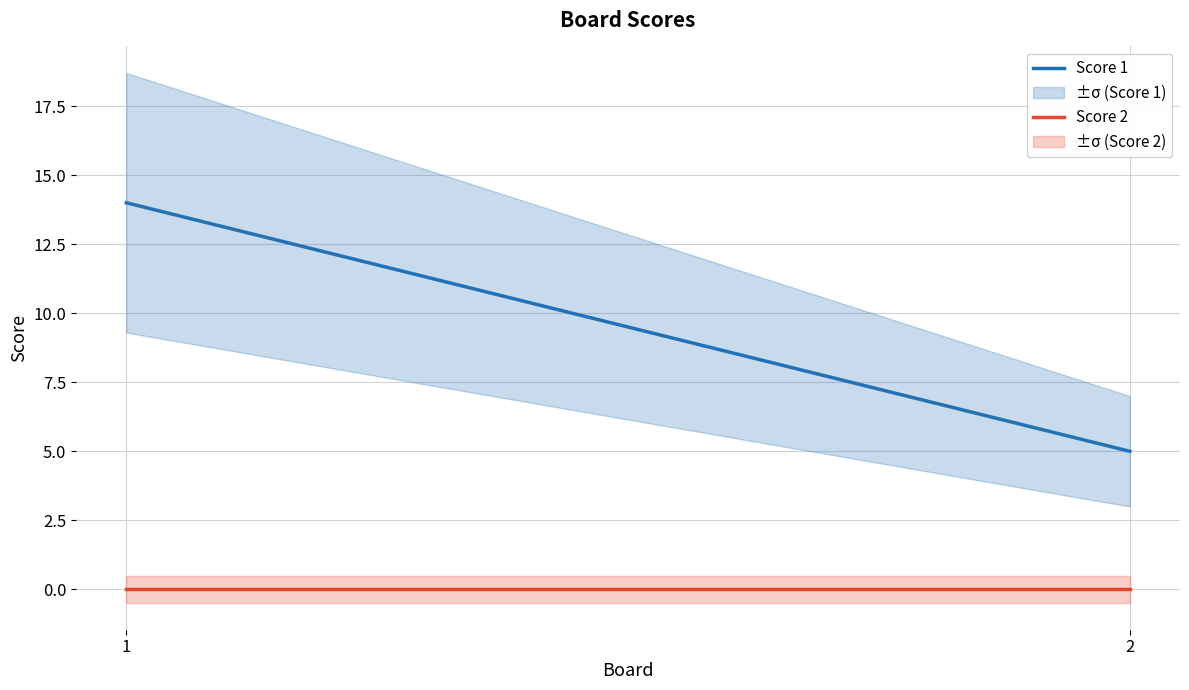

Does the chart display data point markers on the line(s)?

No